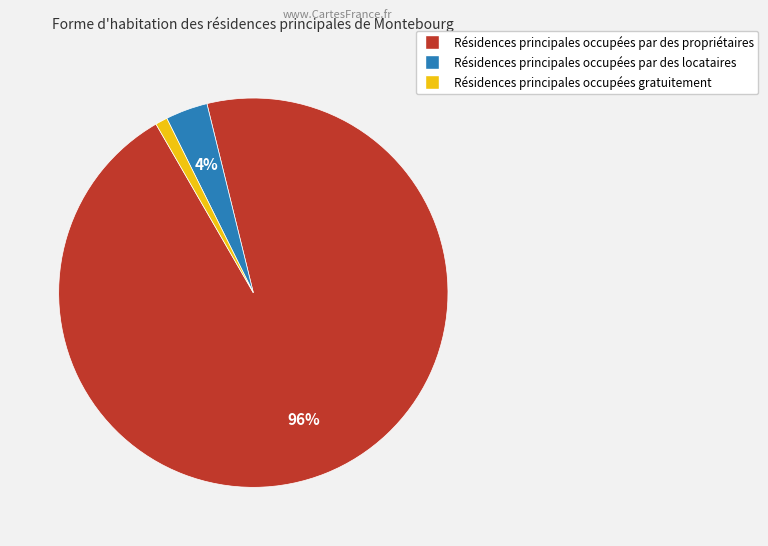

To the nearest percent, what is the difference between the largest and smallest slice percentages?

95%